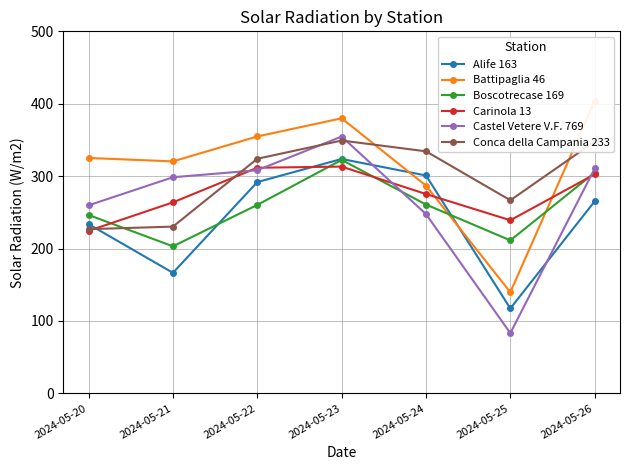

What is the sum of the Castel Vetere V.F. 769 values at 2024-05-24 and 2024-05-20?

507.3